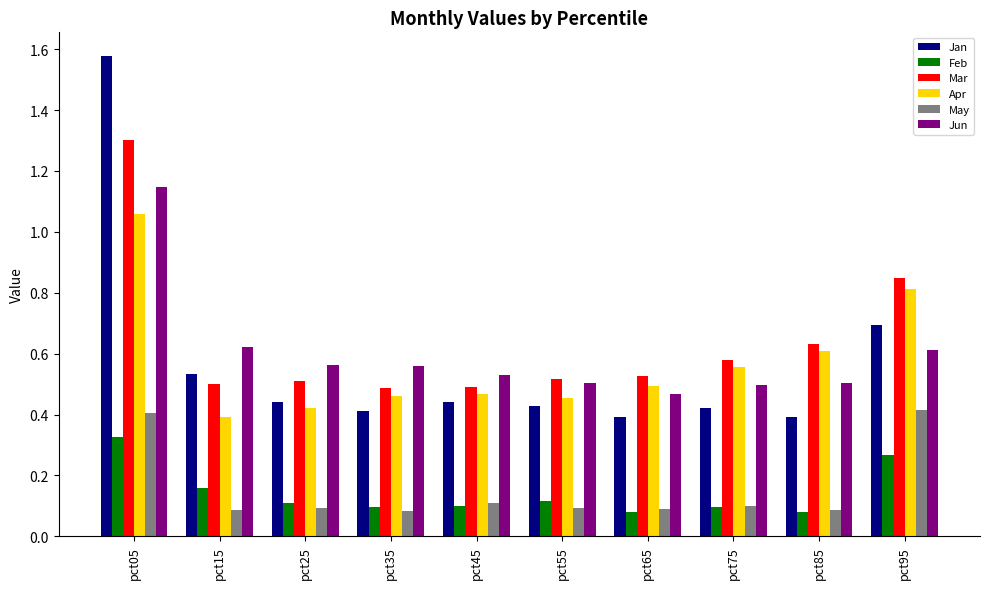

What is the difference between the highest and lowest values at pct05?

1.2